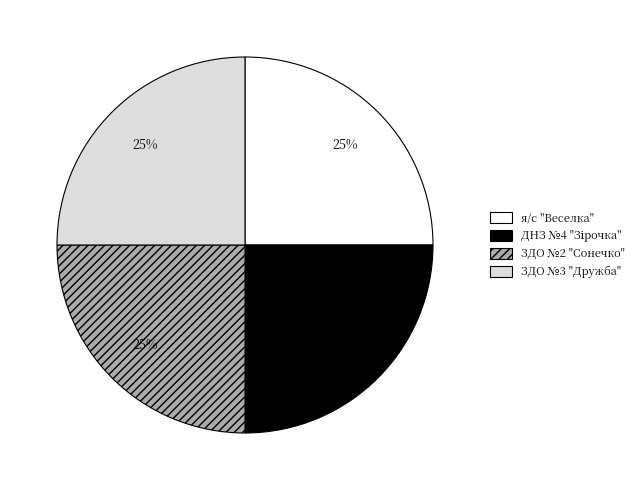

What percentage is the ЗДО №2 "Сонечко" slice, to the nearest percent?

25%